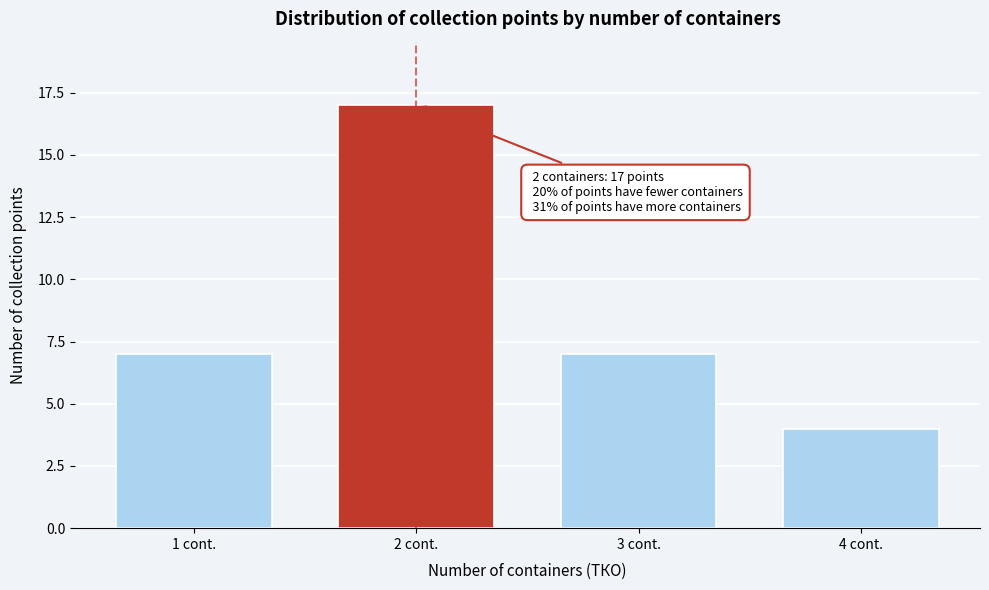

Reading left to right, transcribe all the data shown in this chart.

7	17	7	4